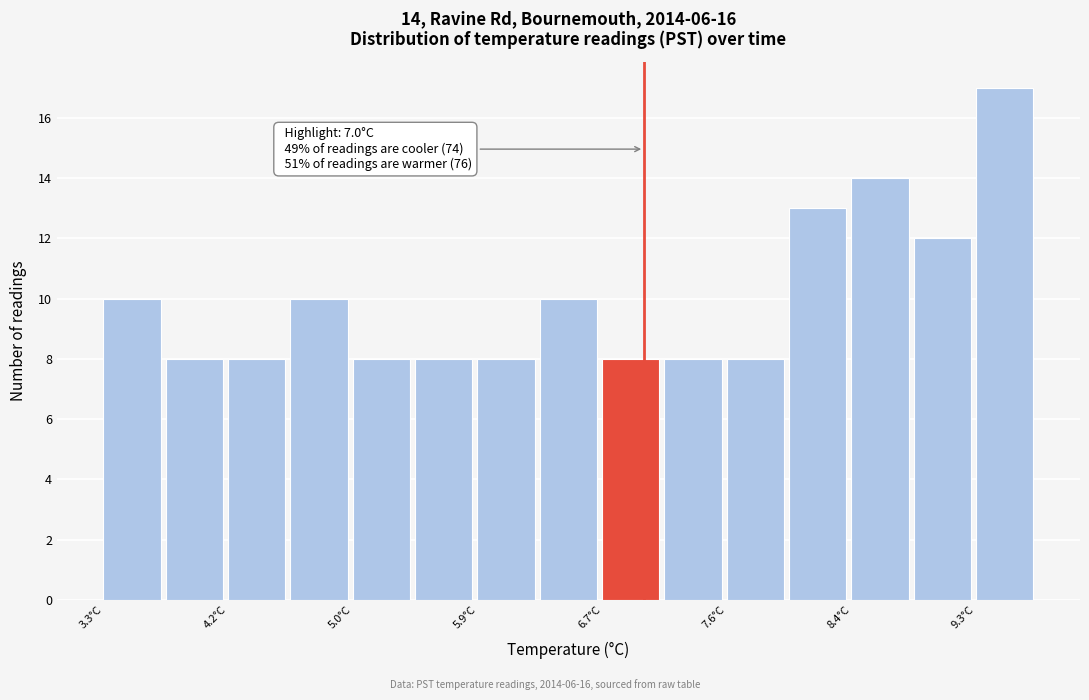

Over which range of the x-axis is the bar tallest?

9.3 to 9.7